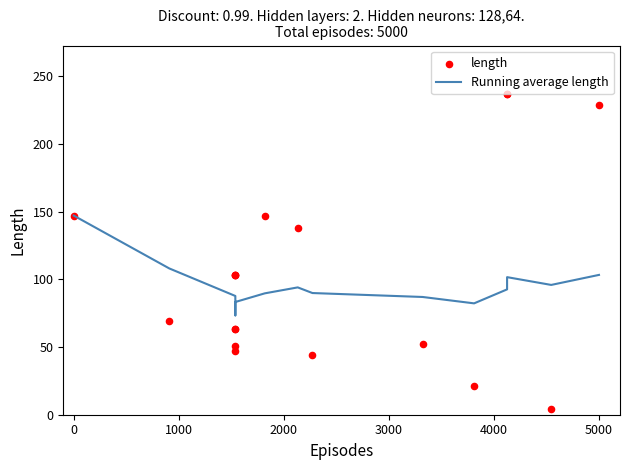

Which series contains the highest Y value?

length